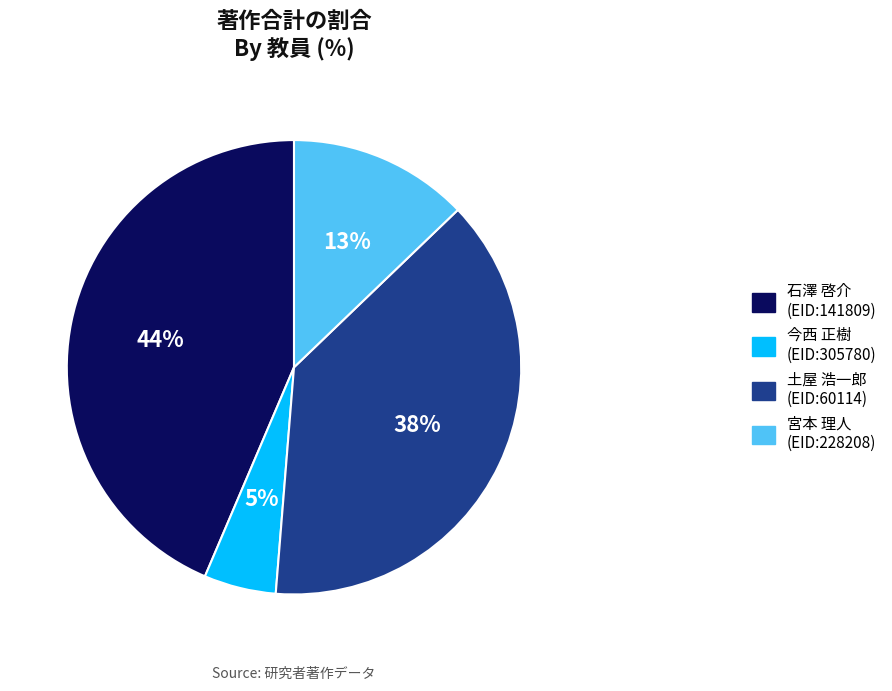

To the nearest percent, what is the combined percentage of 石澤 啓介 (EID:141809) and 土屋 浩一郎 (EID:60114)?

82%